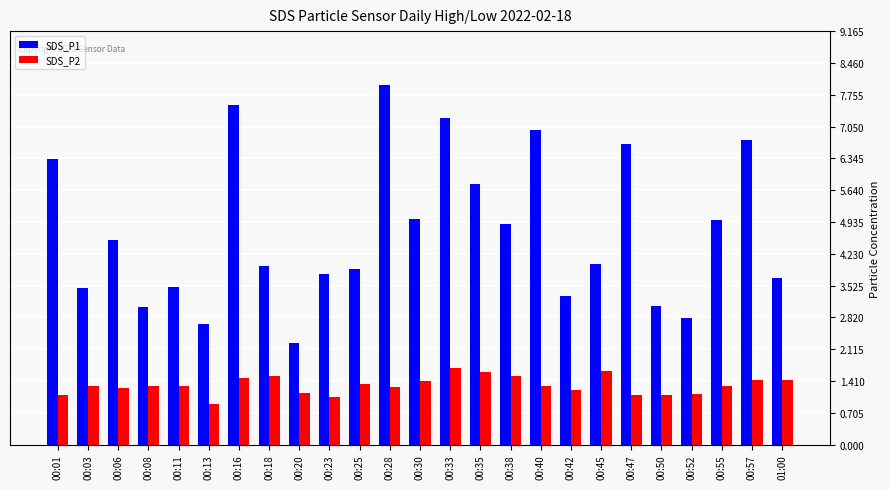

Which series changed the most between 00:47 and 01:00?

SDS_P1